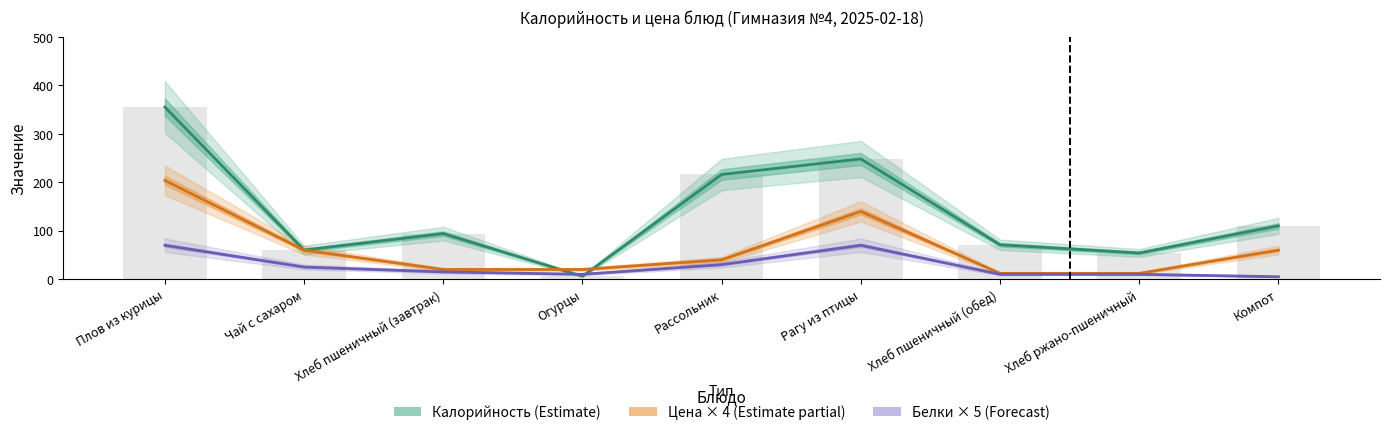

Is it true that Белки × 5 (Forecast) equals 10.0 at Хлеб ржано-пшеничный?

True